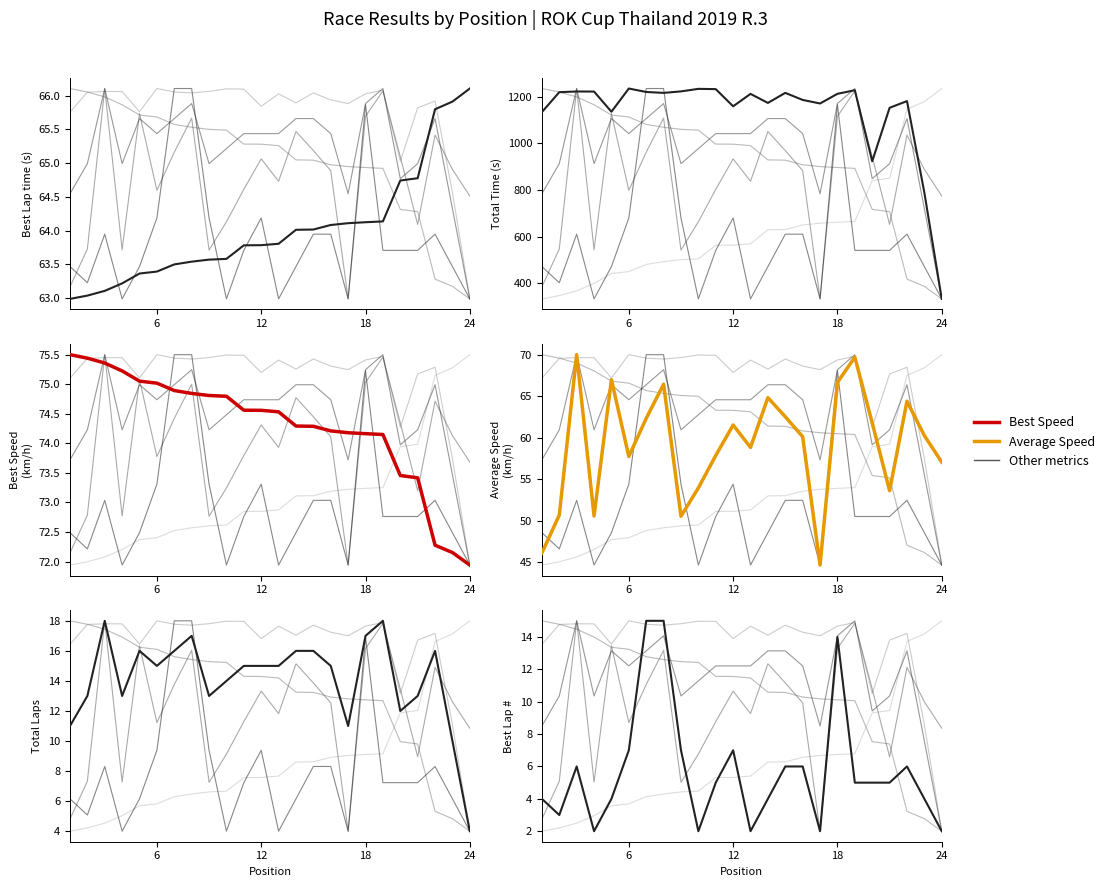

What is the smallest value displayed?

2.0